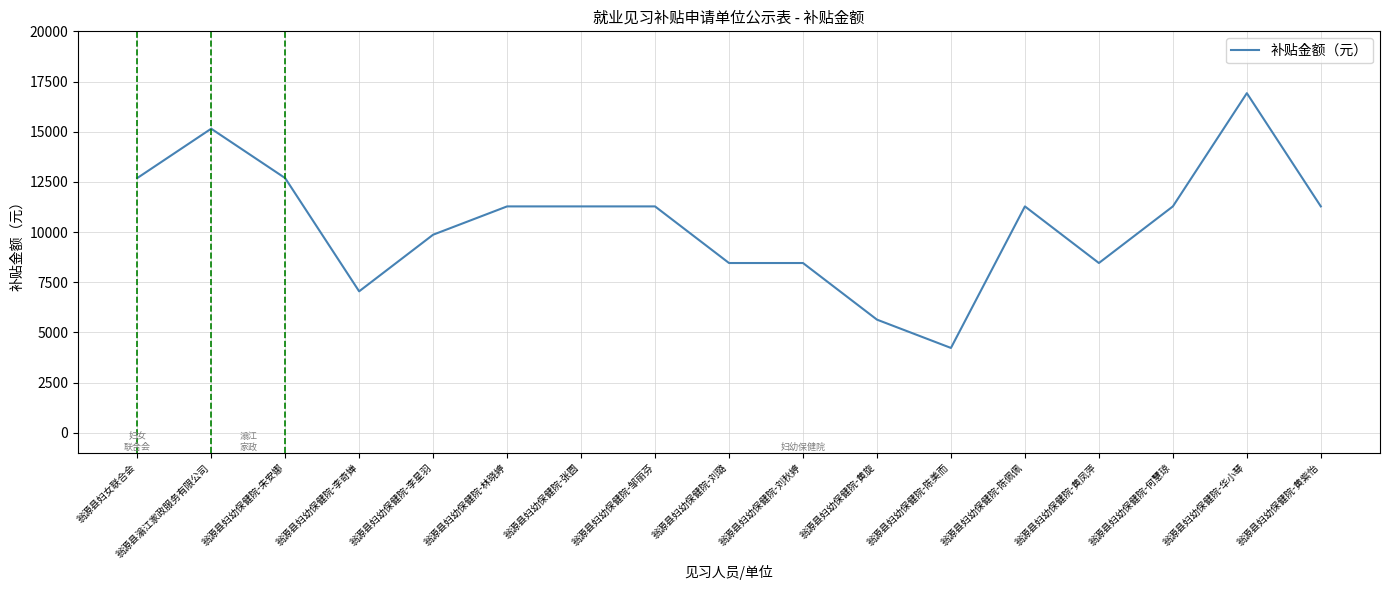

Is this an area chart (filled region under the line)?

No